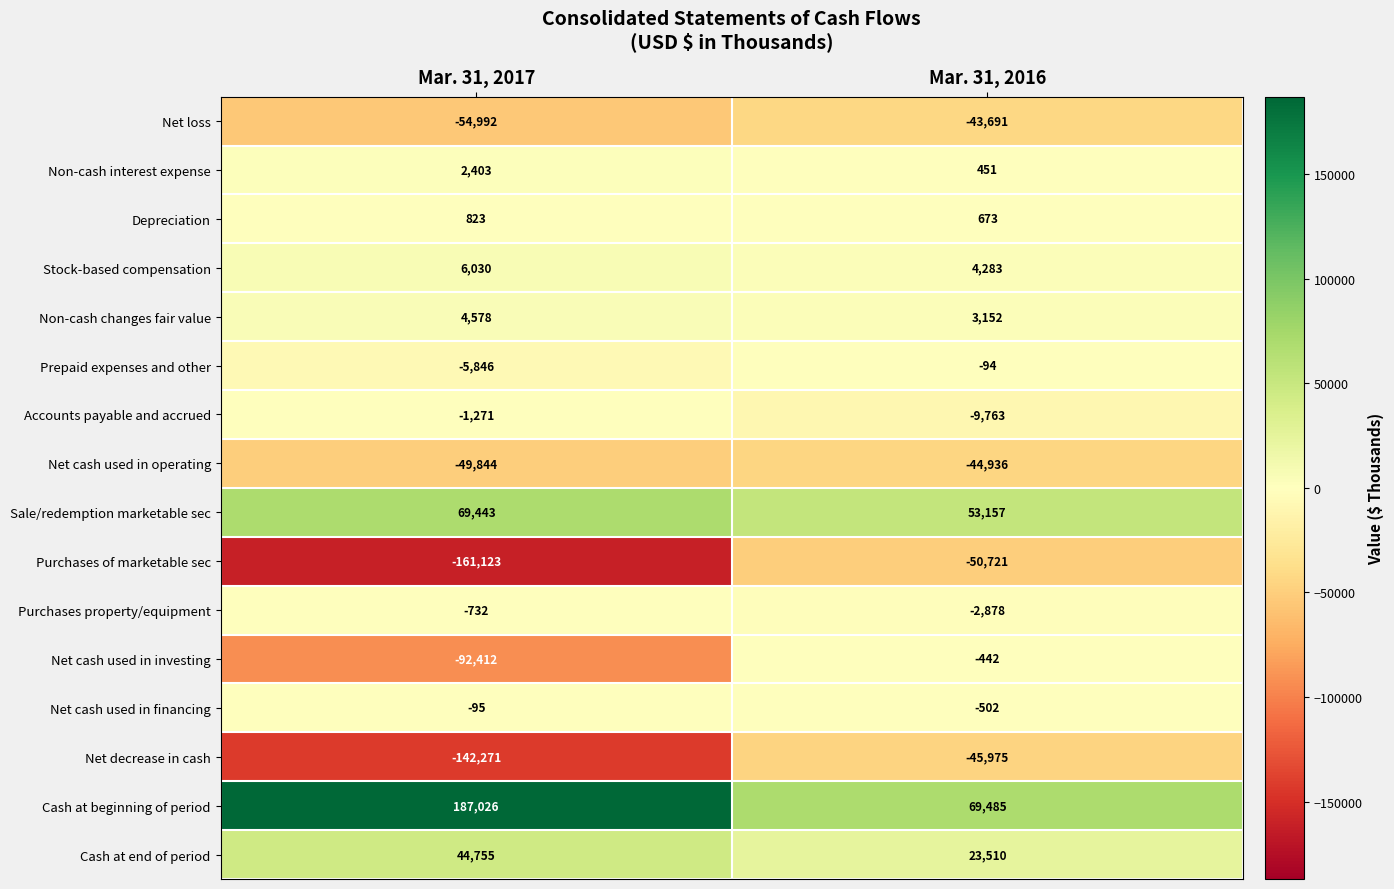

Is it true that Stock-based compensation equals 6030 at Mar. 31, 2017?

True